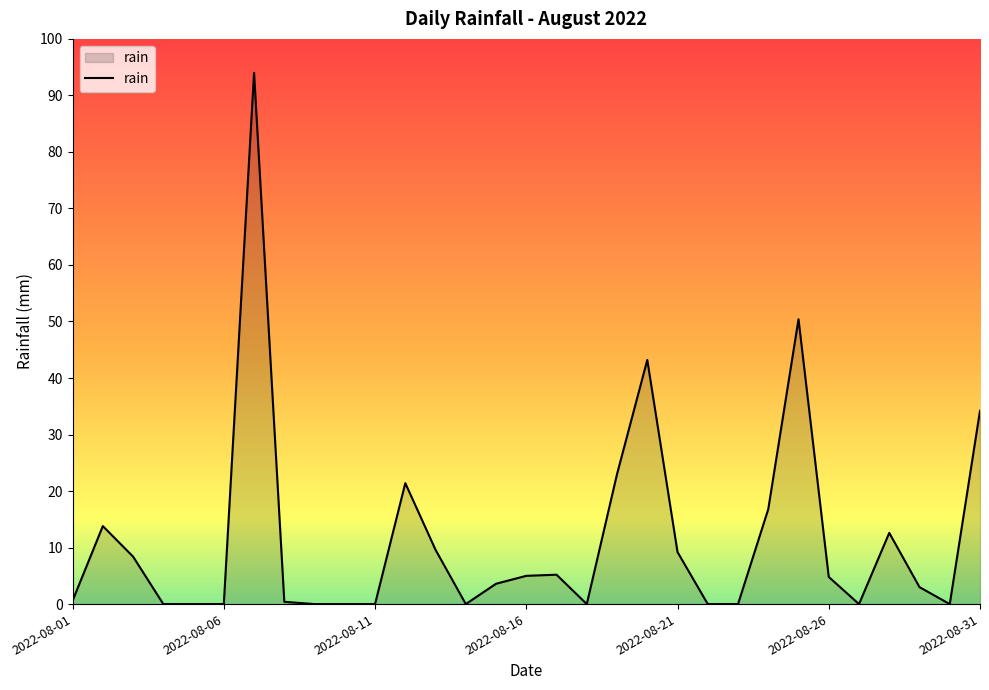

What is the greatest value displayed?

94.0